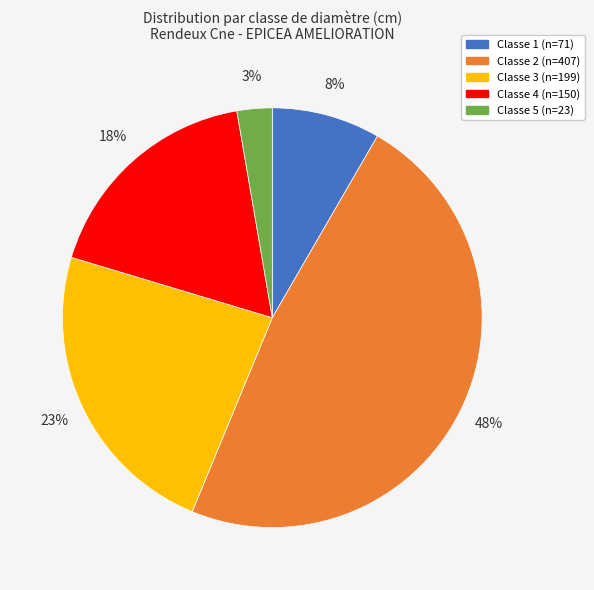

Is there a majority slice in this chart?

No